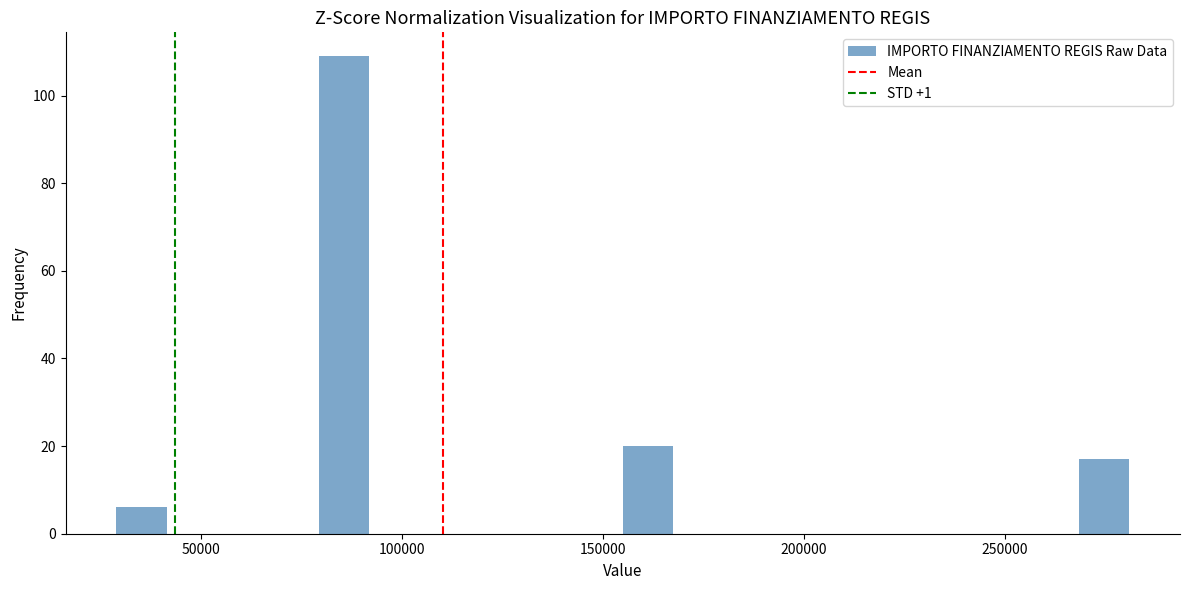

Around what value on the x-axis is the tallest bar? Give the approximate position of its centre, as read against the axis.

85000